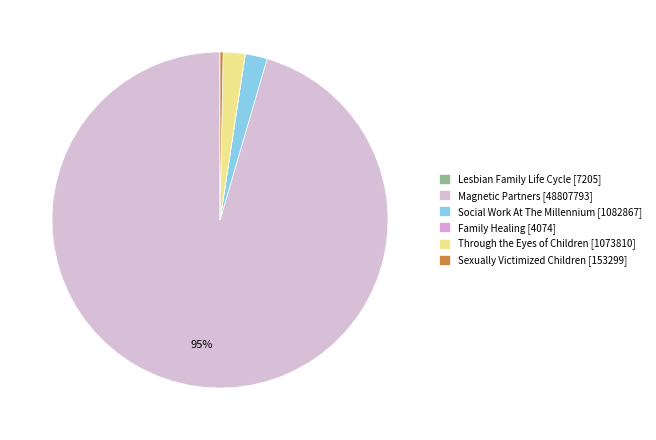

Does any single category account for the majority?

Yes